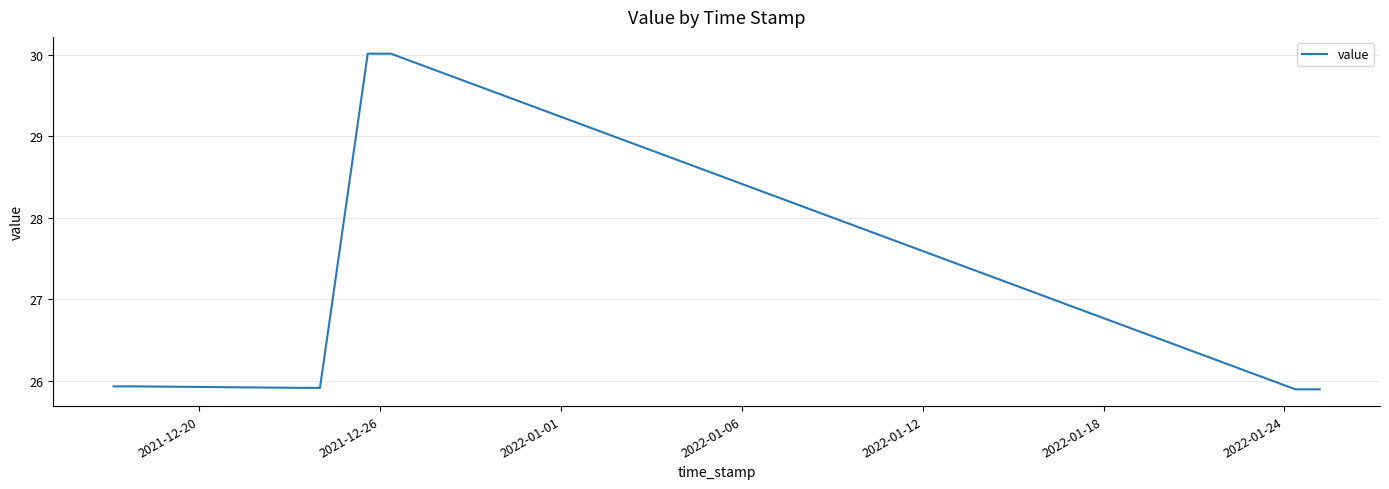

What is the smallest value displayed?

25.9